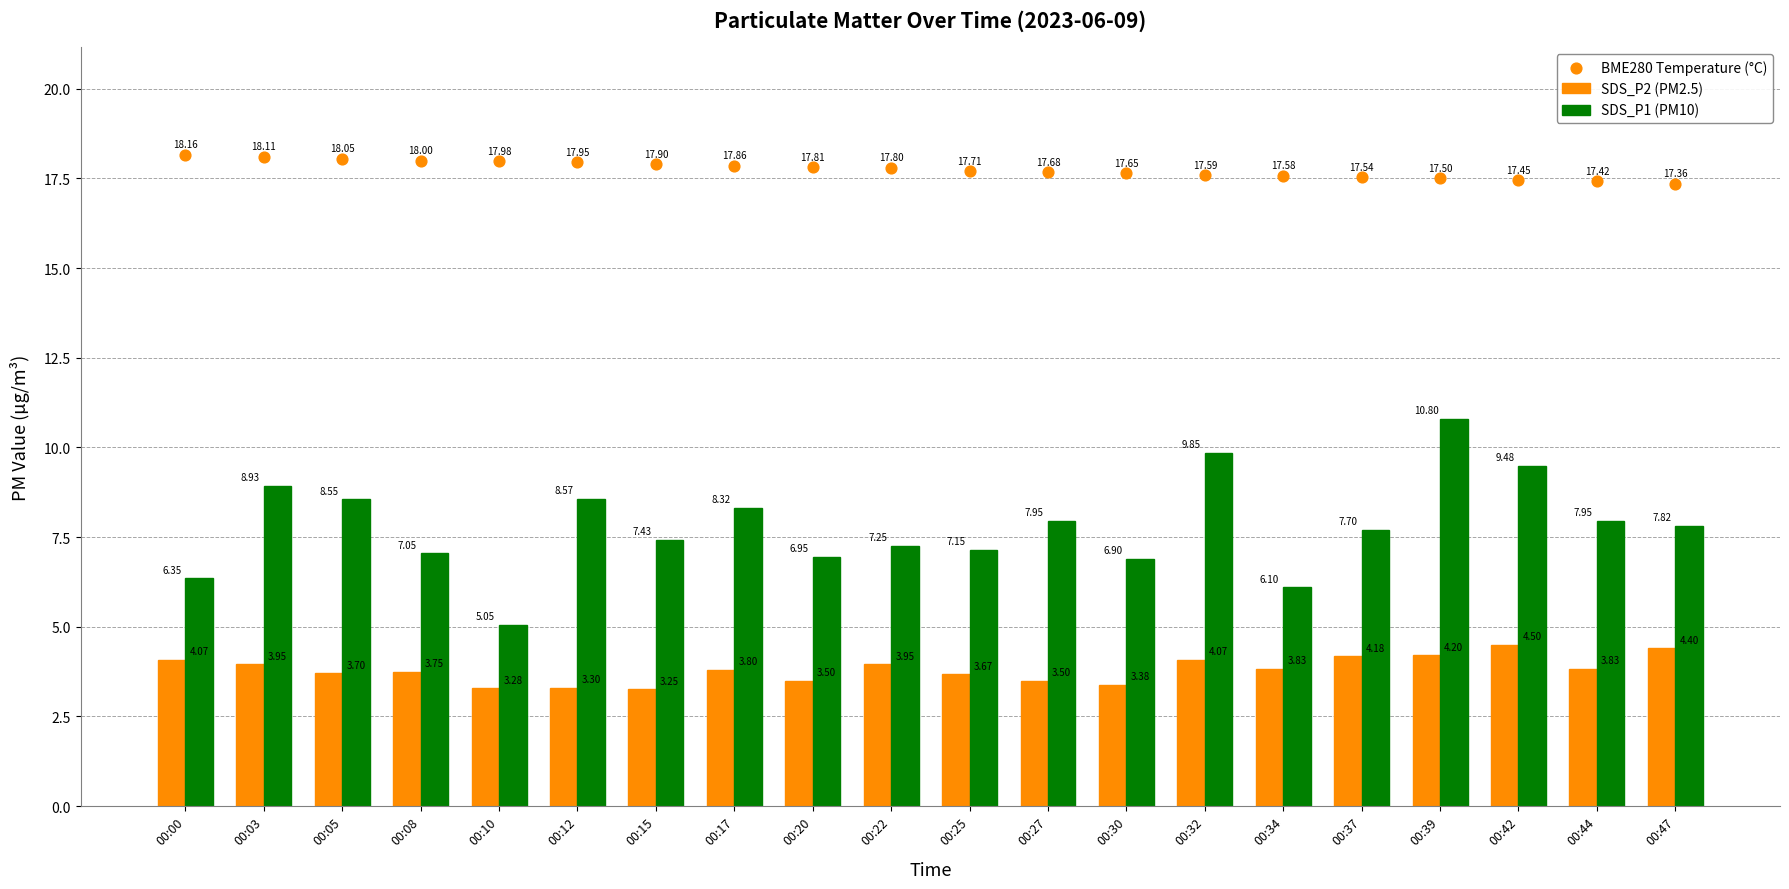

What are all the series names shown in the legend?

SDS_P2 (PM2.5), SDS_P1 (PM10), BME280 Temperature (°C)